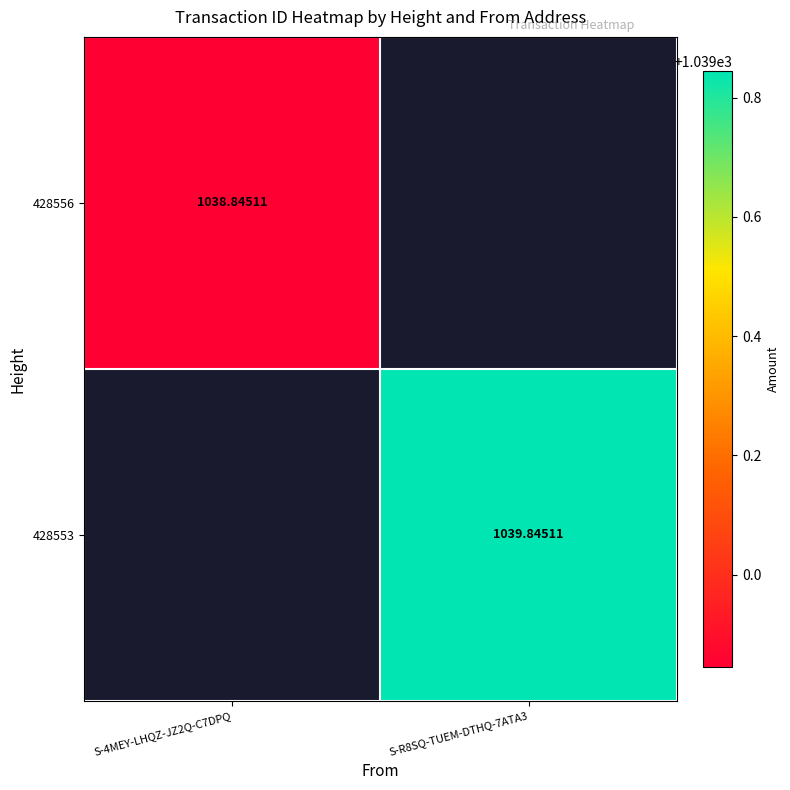

How many values in 428553 are above zero?

1